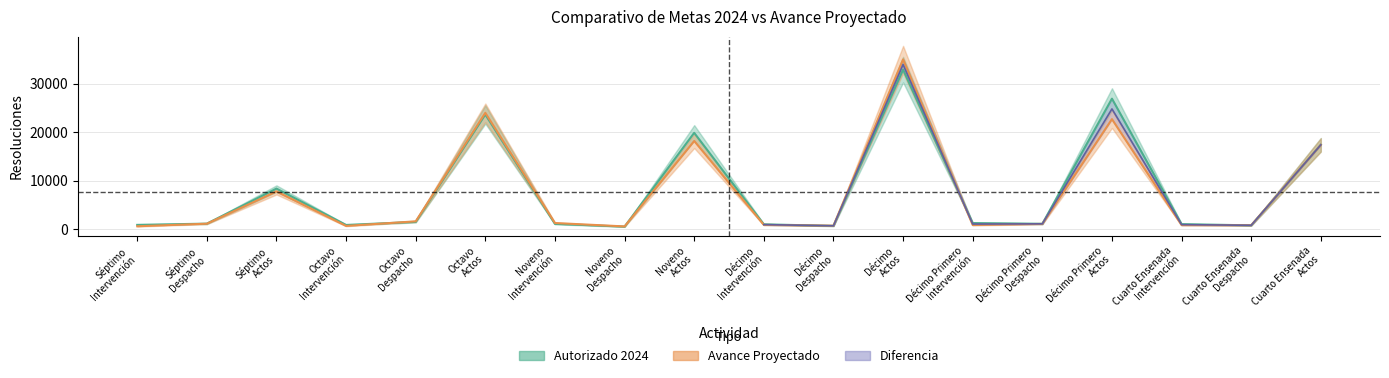

Is this an area chart (filled region under the line)?

No